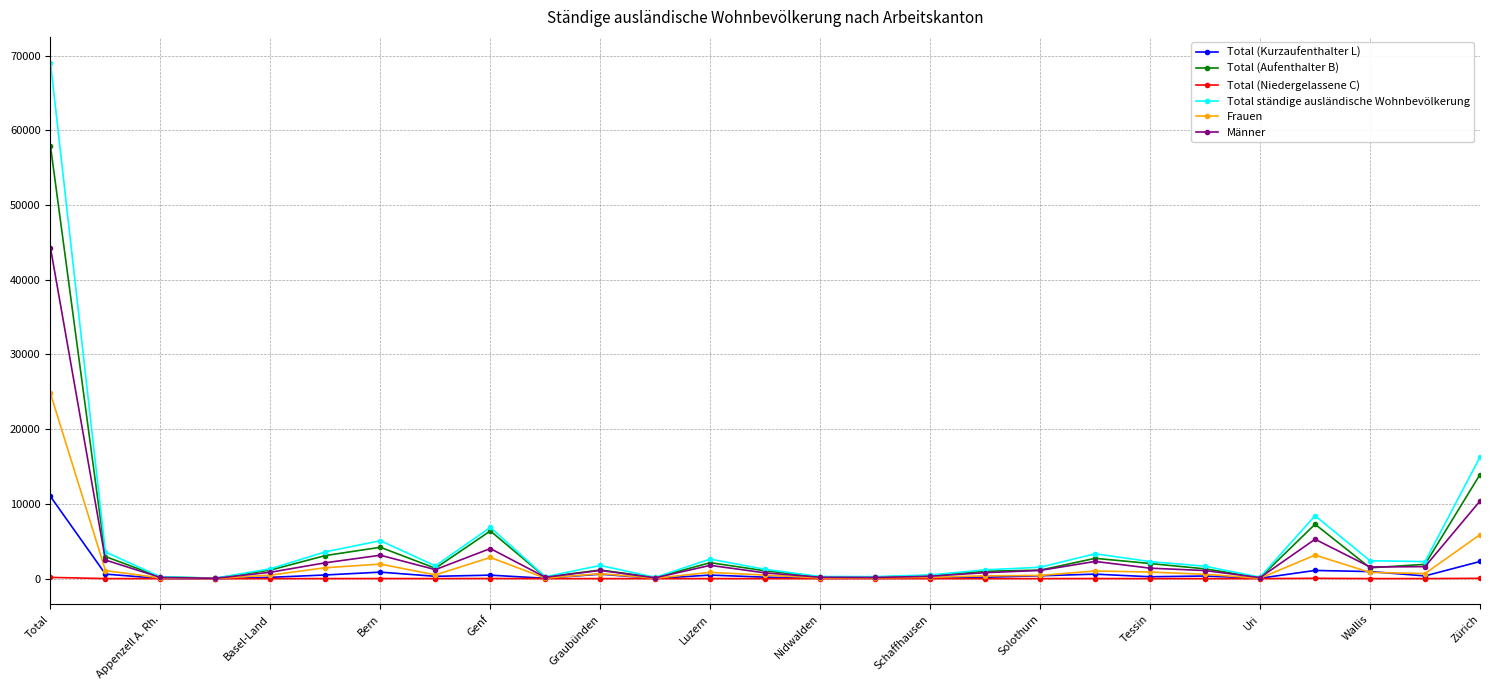

List the series in order of their peak value, lowest first.

Total (Niedergelassene C), Total (Kurzaufenthalter L), Frauen, Männer, Total (Aufenthalter B), Total ständige ausländische Wohnbevölkerung